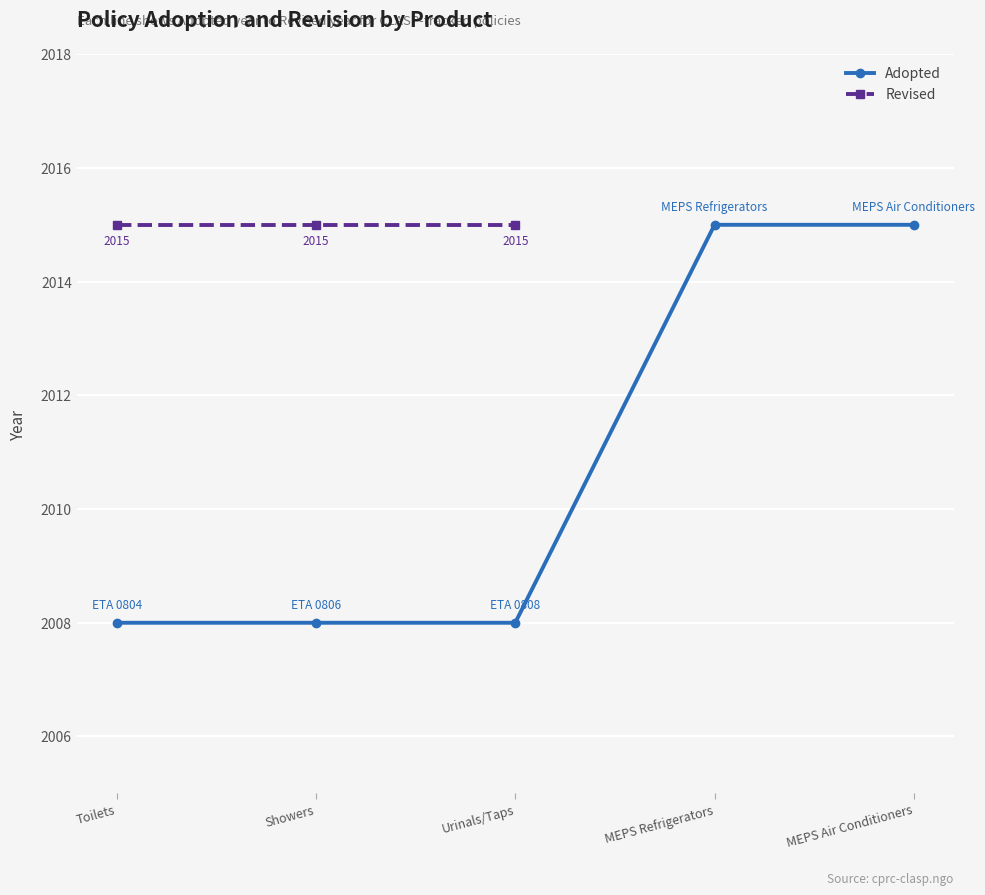

Is this an area chart (filled region under the line)?

No